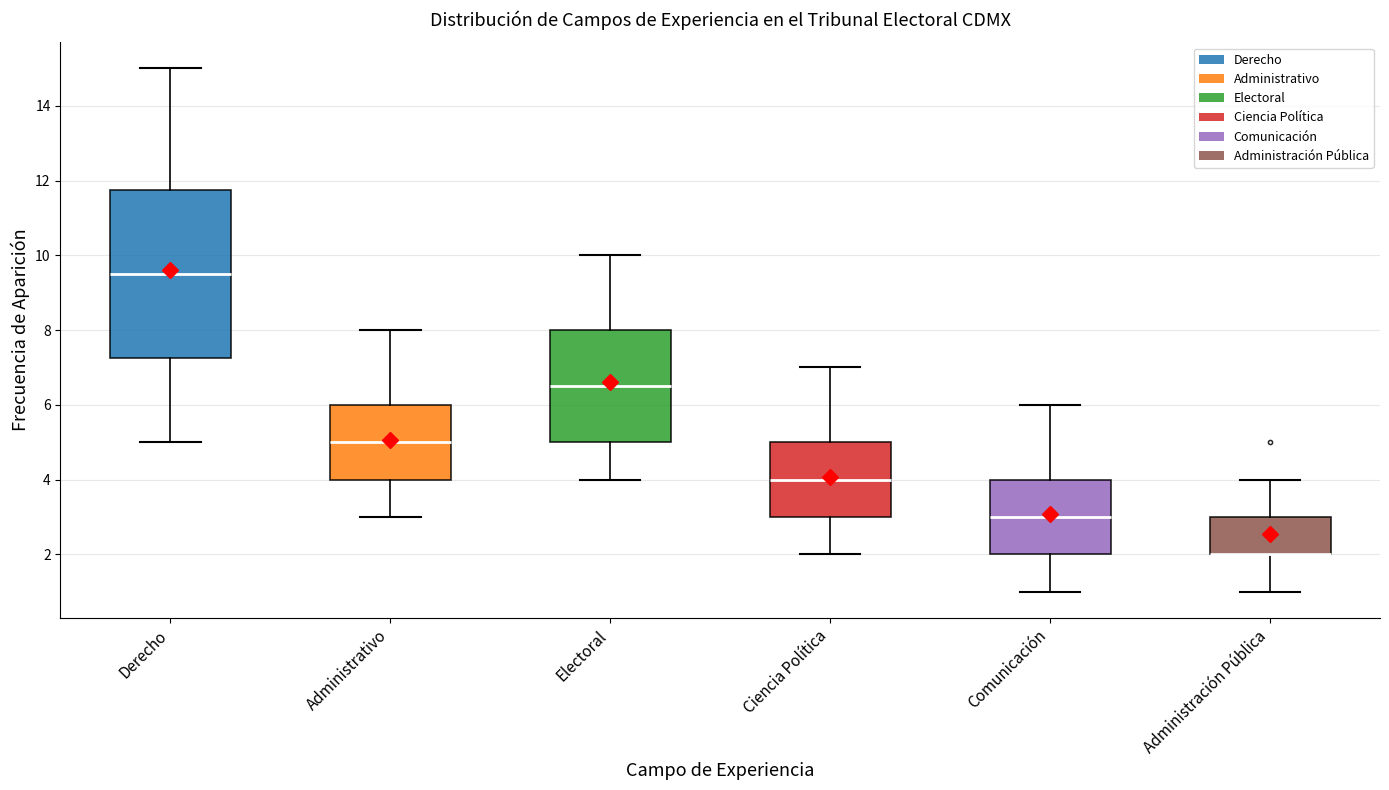

Reading left to right, transcribe this box plot: for each box, give where its median line is, the range the box spans, and where its two whiskers end, as read against the y-axis. The values are not printed on the chart, so give them approximately, as read against the axis.

Derecho: median 9.6, box 7.2 to 11.8, whiskers 5.0 to 15.0
Administrativo: median 5.0, box 4.0 to 6.0, whiskers 3.0 to 8.0
Electoral: median 6.6, box 5.0 to 8.0, whiskers 4.0 to 10.0
Ciencia Política: median 4.0, box 3.0 to 5.0, whiskers 2.0 to 7.0
Comunicación: median 3.0, box 2.0 to 4.0, whiskers 1.0 to 6.0
Administración Pública: median 2.0 (drawn on the box's lower edge), box 2.0 to 3.0, whiskers 1.0 to 4.0